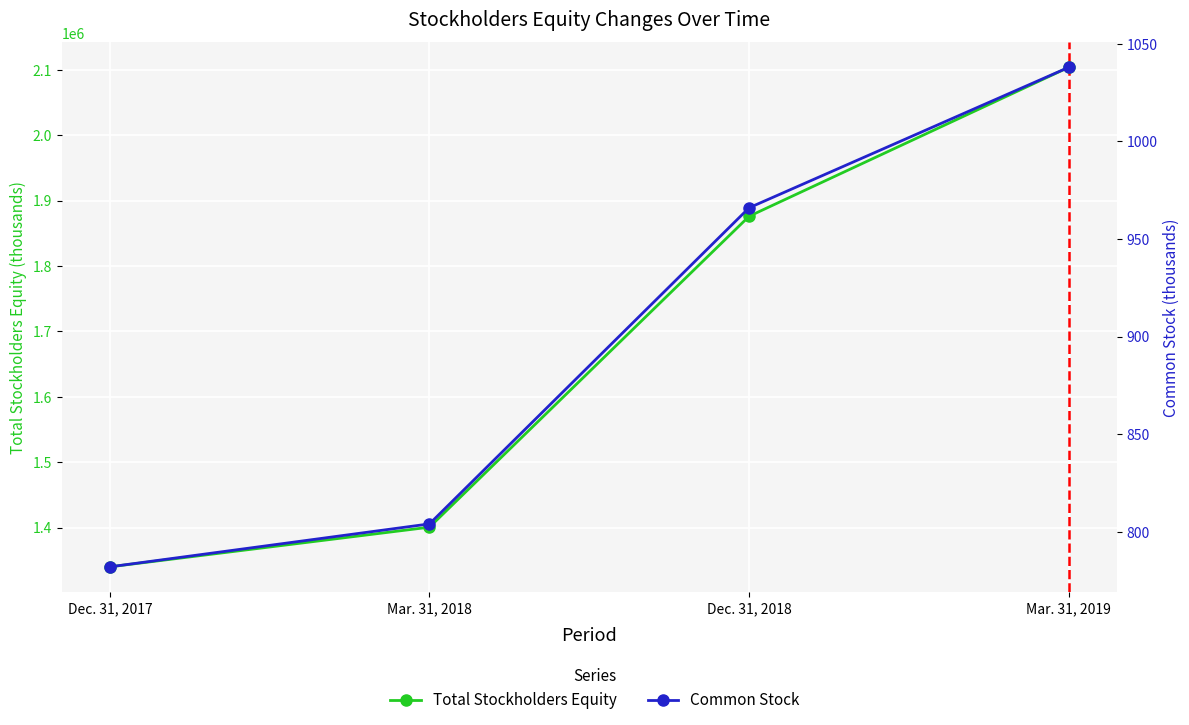

What is the difference between the maximum and second lowest values in the Common Stock series?

234